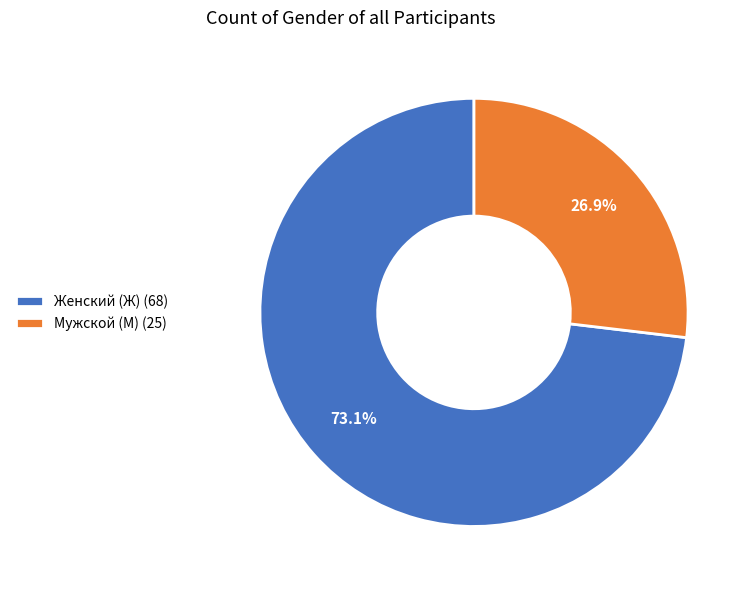

Count the number of slices in the pie.

2